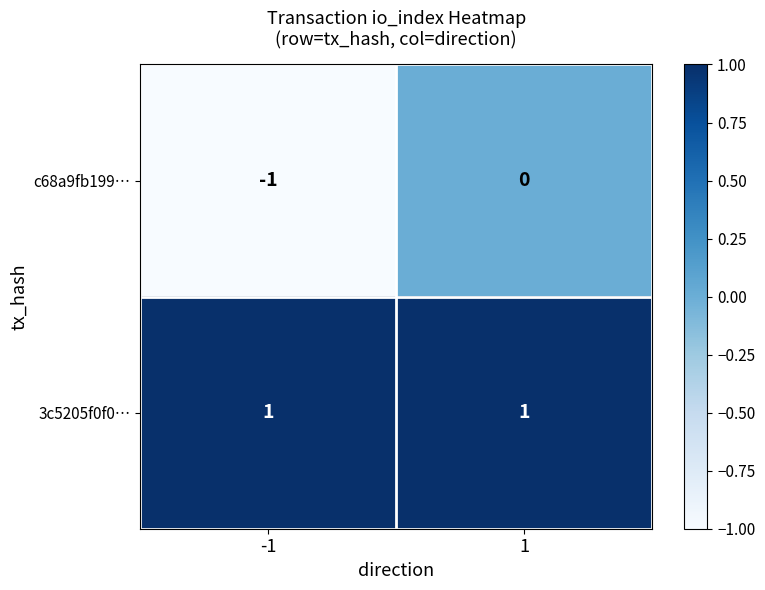

Which series has the widest spread of values?

c68a9fb199…